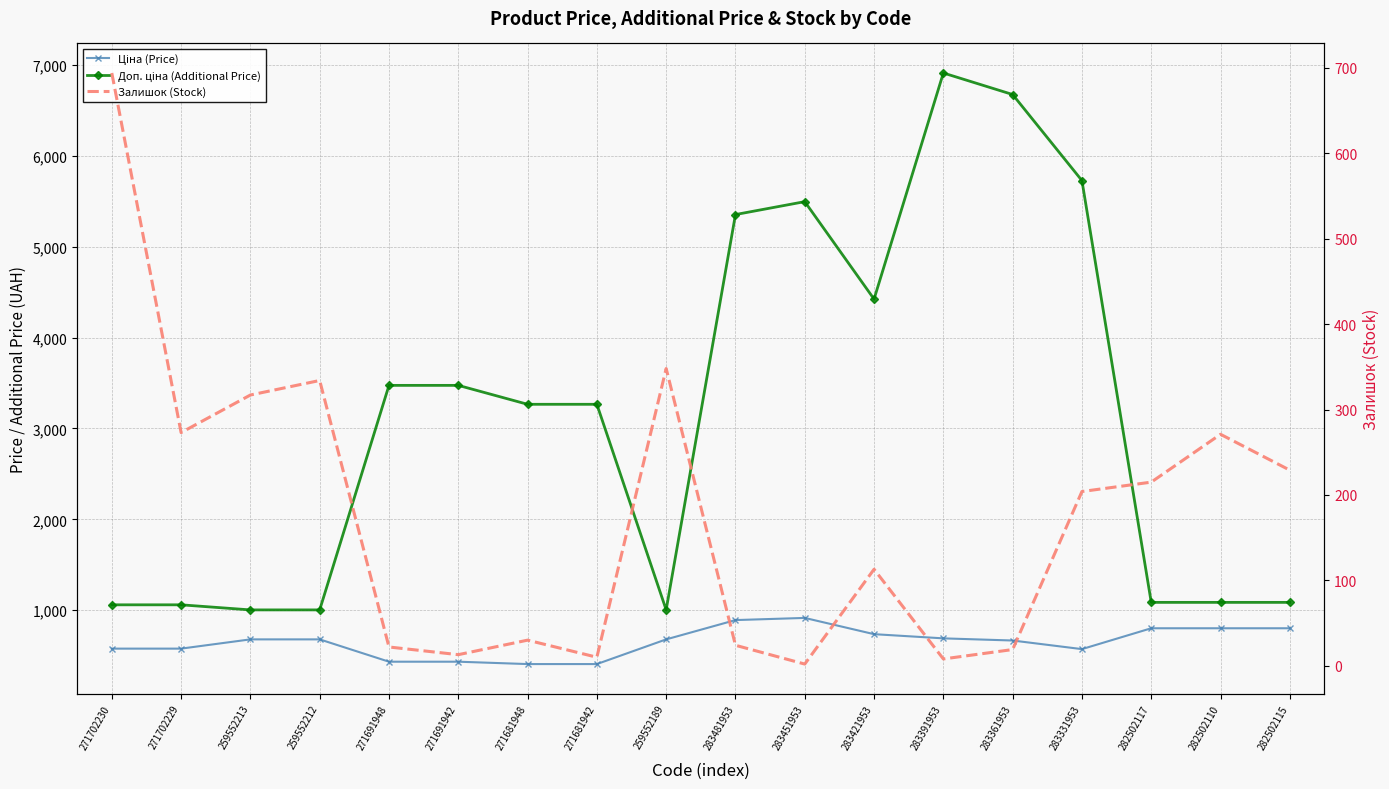

Does the chart have visible grid lines?

Yes